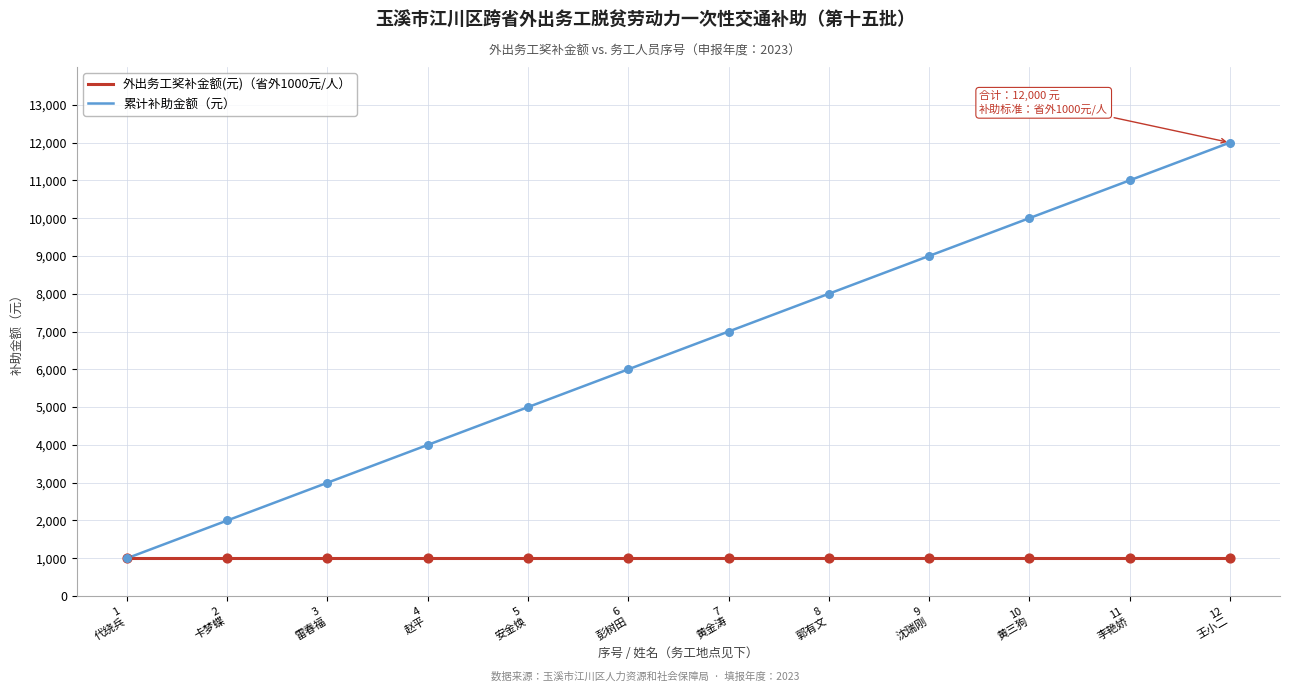

What is the highest value of the 累计补助金额（元） series?

12000